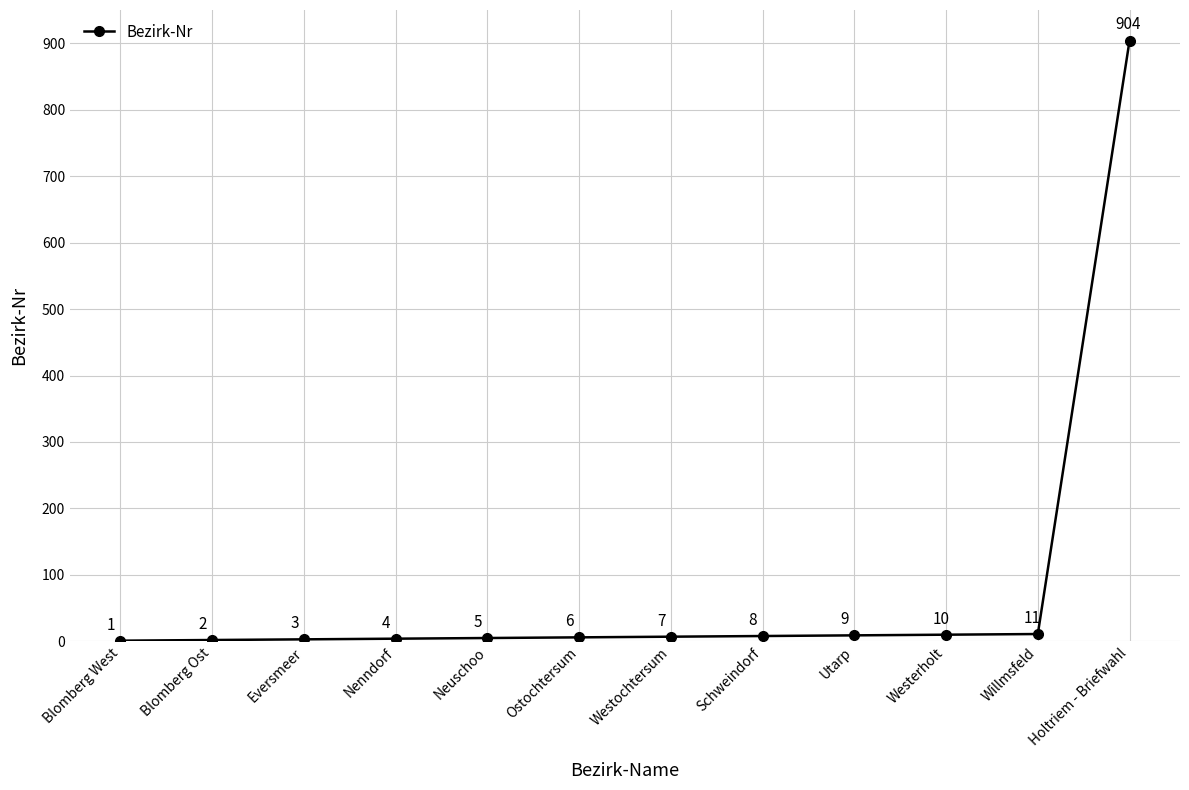

At which category does the chart reach its minimum across all series?

Blomberg West